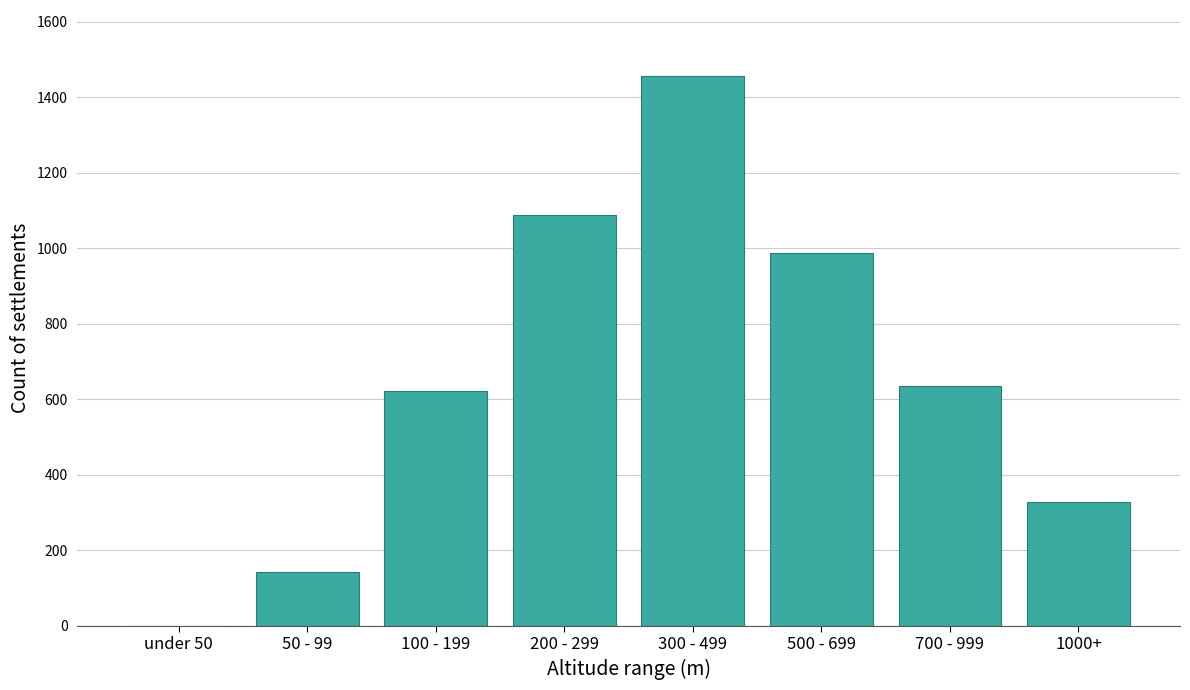

Reading left to right, what are all the values shown in this chart?

under 50=0	50 - 99=142	100 - 199=623	200 - 299=1089	300 - 499=1456	500 - 699=987	700 - 999=634	1000+=328